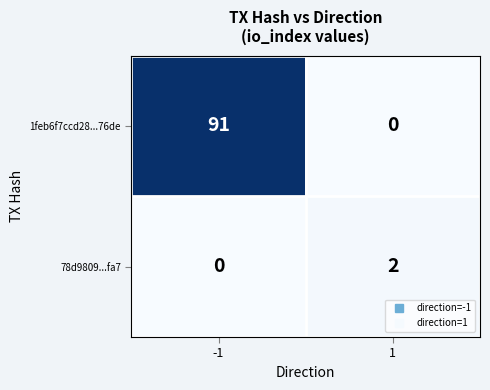

How many series are shown in this chart?

2